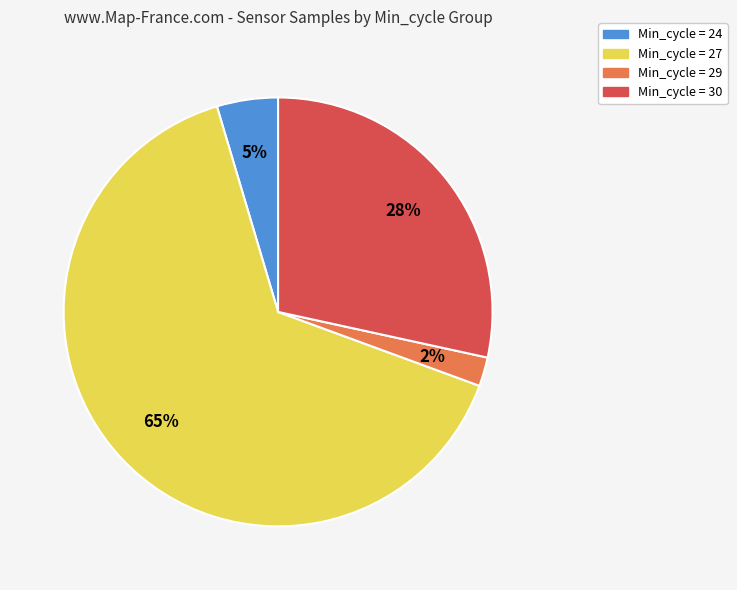

To the nearest percent, what is the difference between the largest and smallest slice percentages?

63%